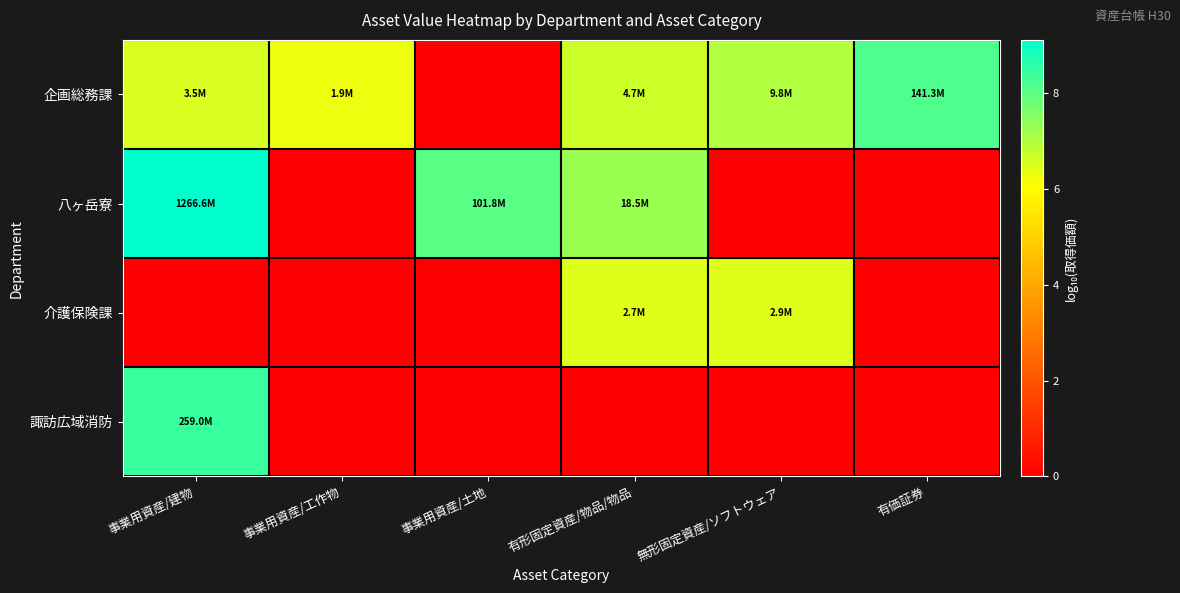

What is the difference between the highest and lowest values at 有価証券?

8.2